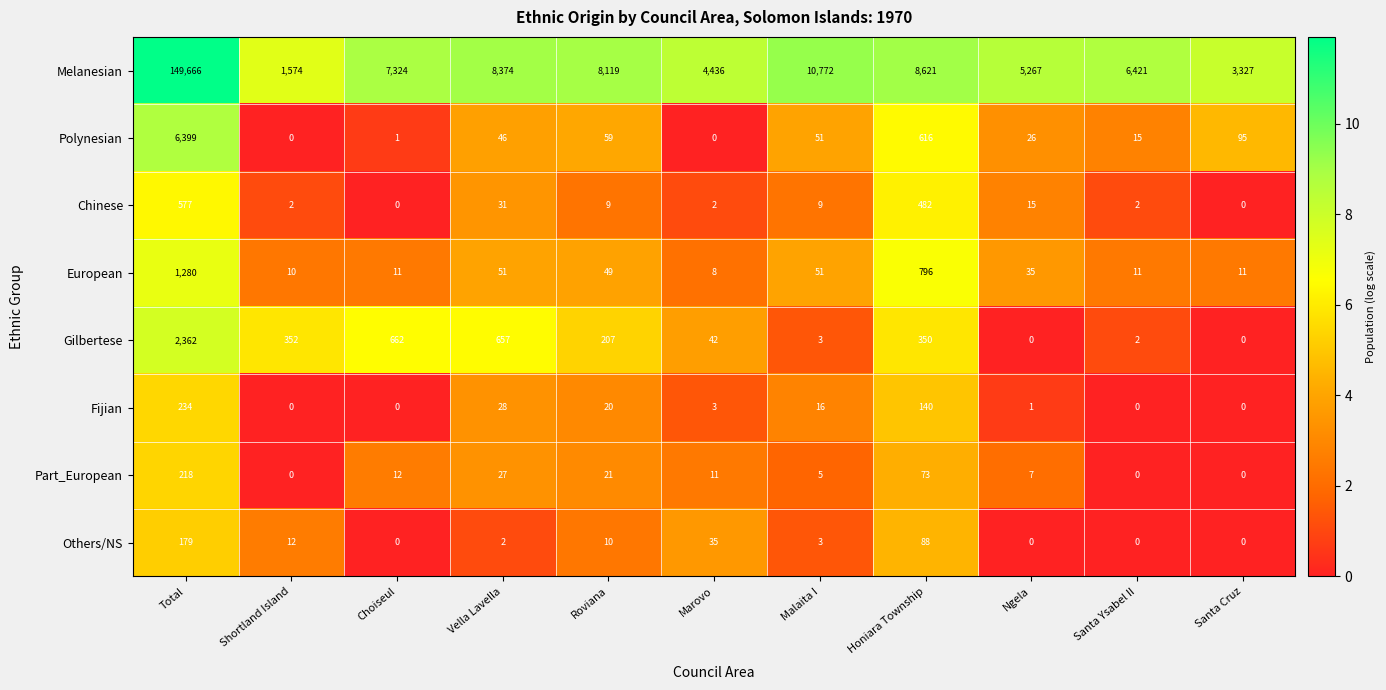

Which series has the largest total across all categories?

Melanesian